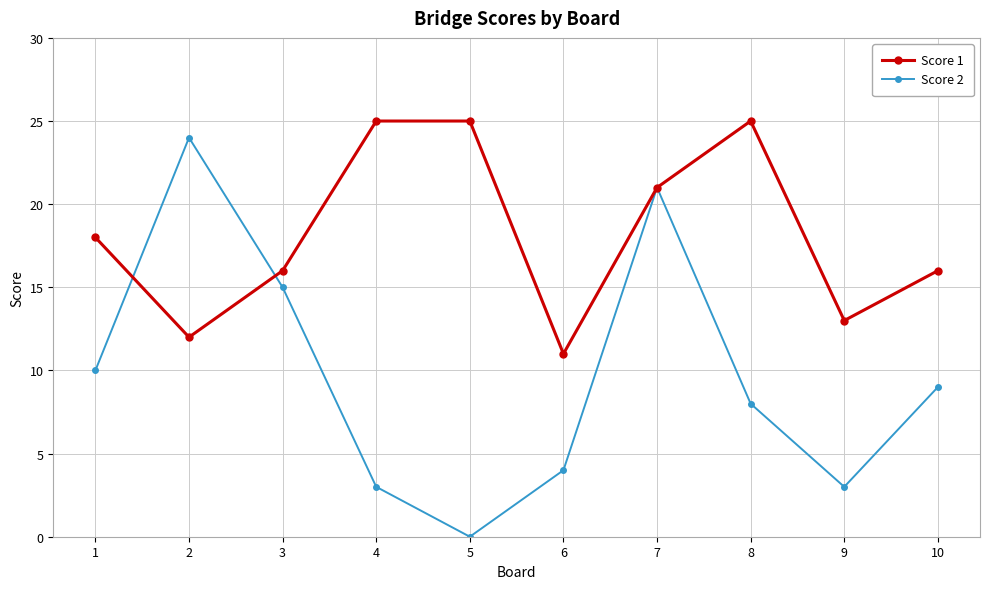

How many categories are shown in the chart?

10